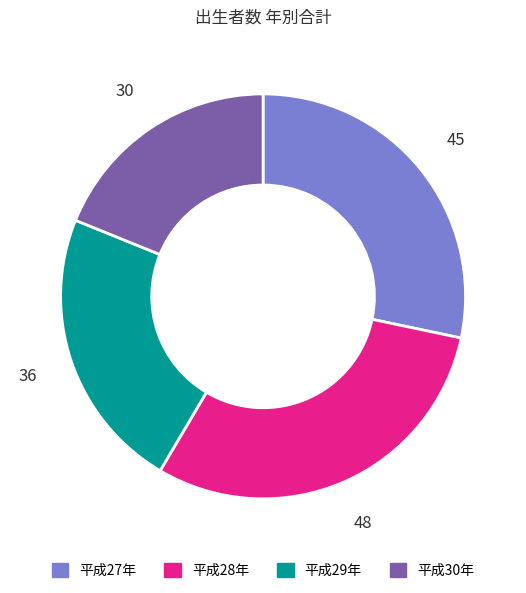

How many segments does this pie chart have?

4